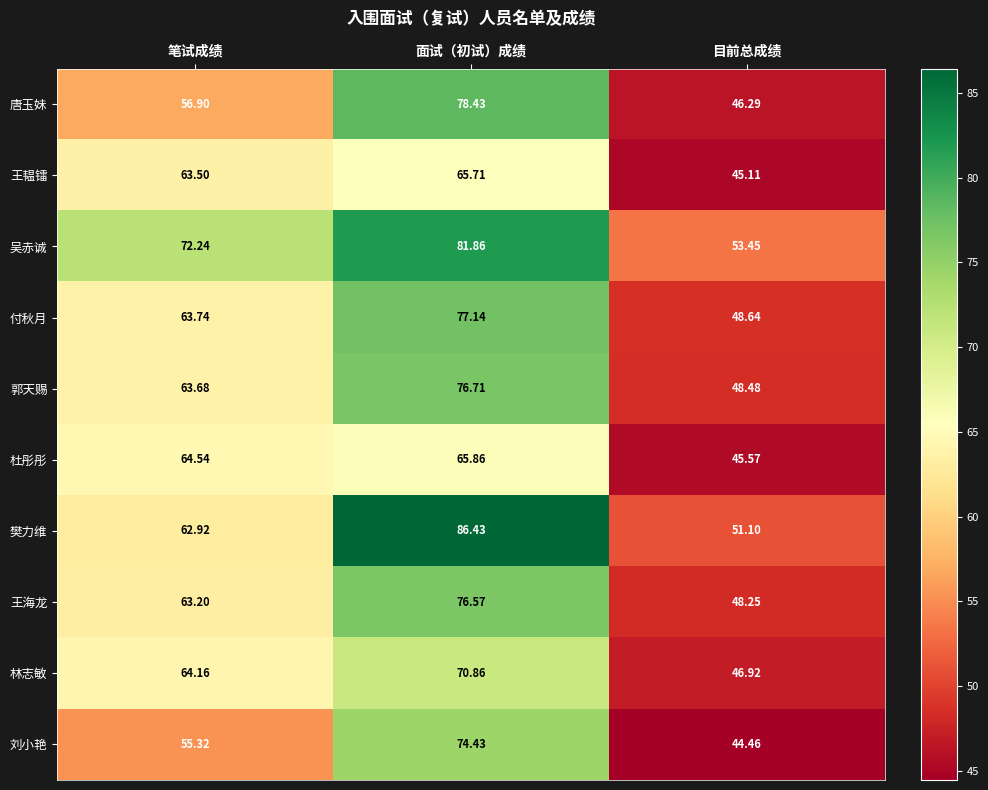

Which series changed the most between 笔试成绩 and 面试（初试）成绩?

樊力维